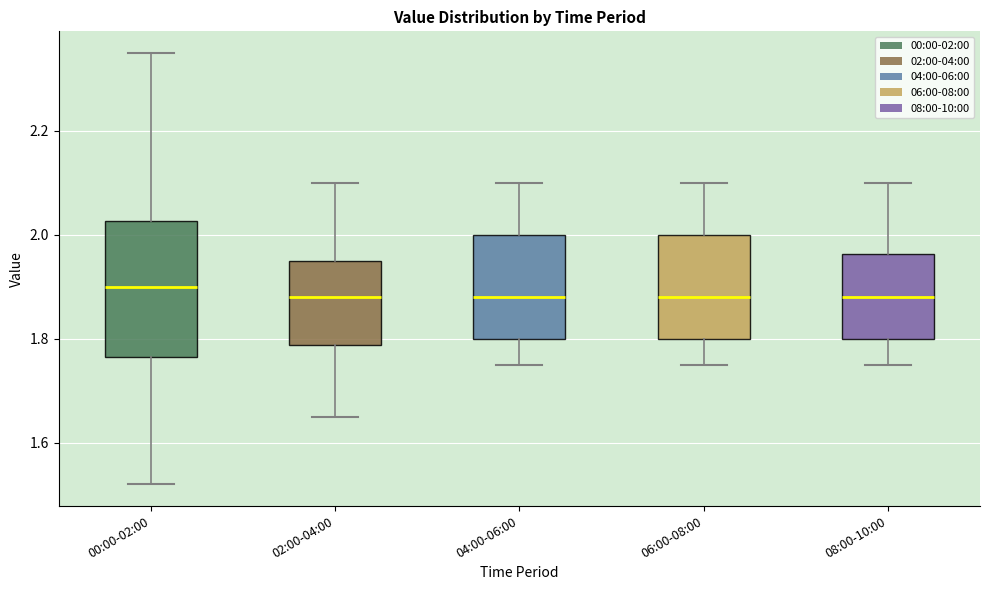

Where does the median line of the box for 02:00-04:00 sit on the y-axis? The values are not printed on the chart, so give them approximately, as read against the axis.

1.88